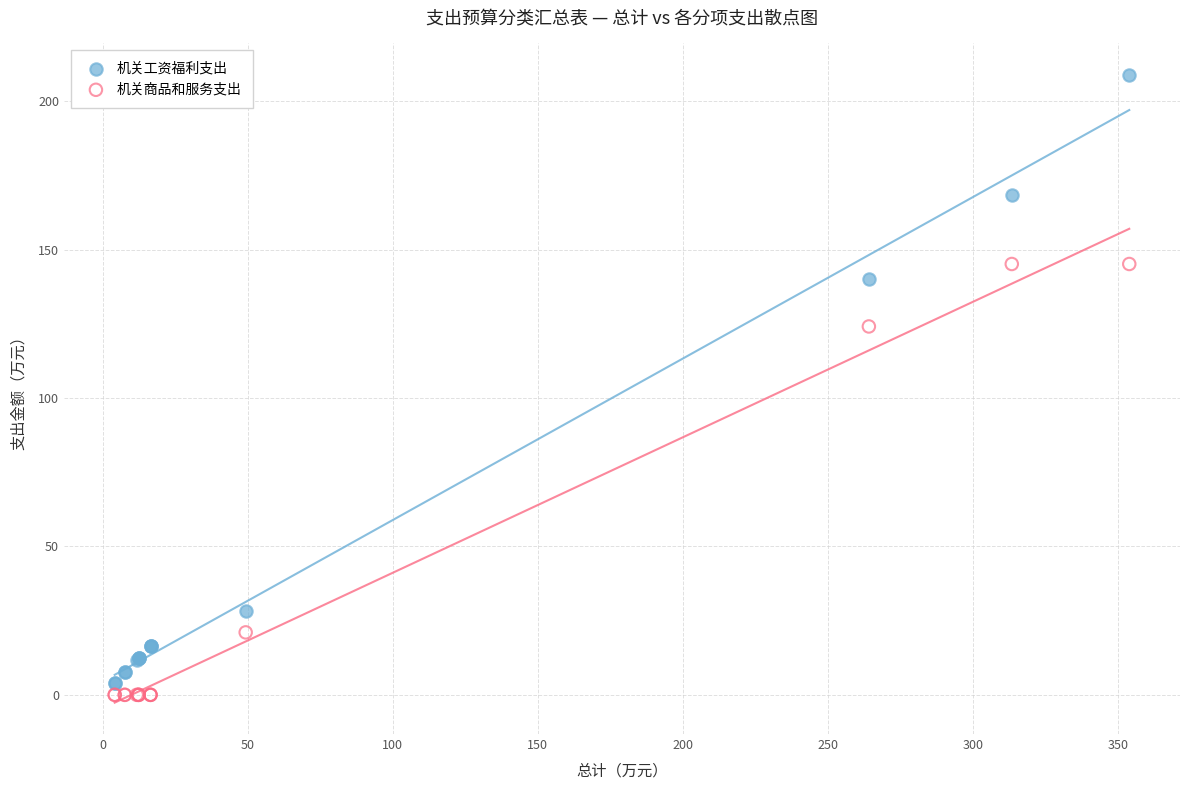

In the 机关商品和服务支出 series, what Y value is closest to 72?

21.0